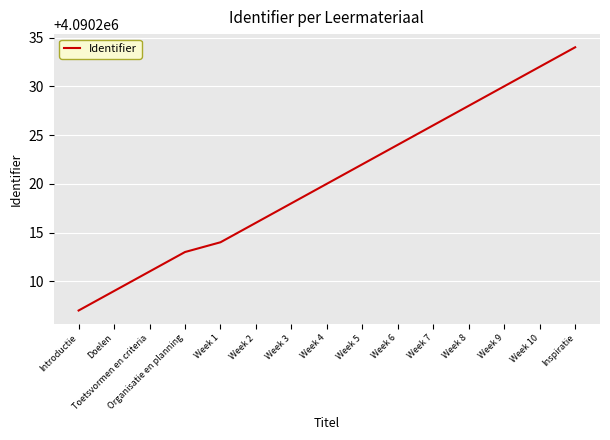

What is the greatest value displayed?

4090234